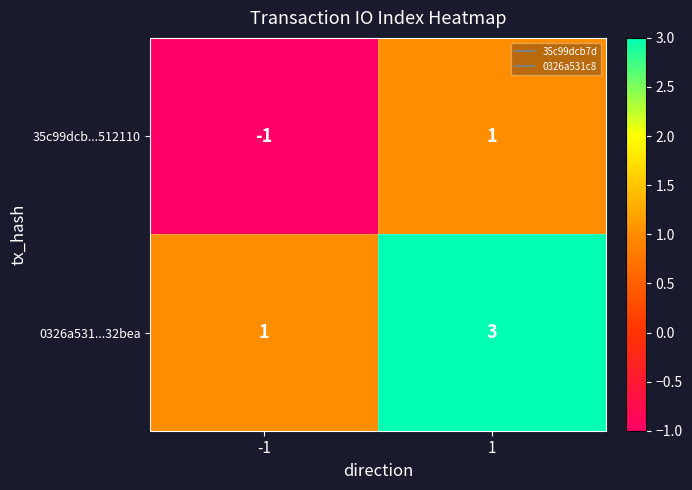

At which category is the sum across all series the highest?

1